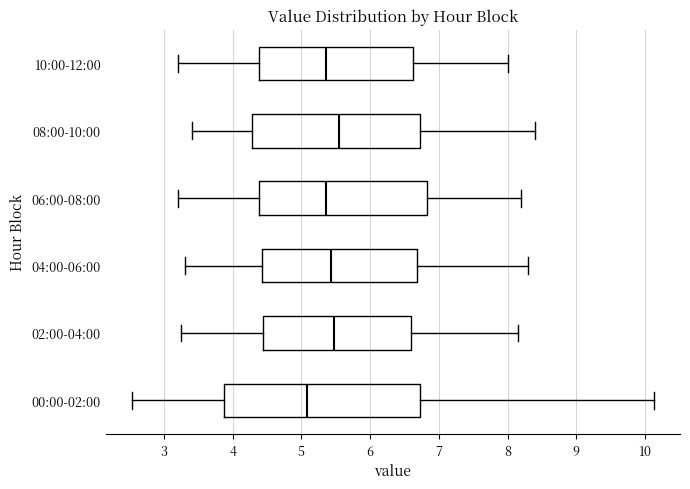

Comparing the boxes themselves (not the whiskers), which one is the widest?

00:00-02:00